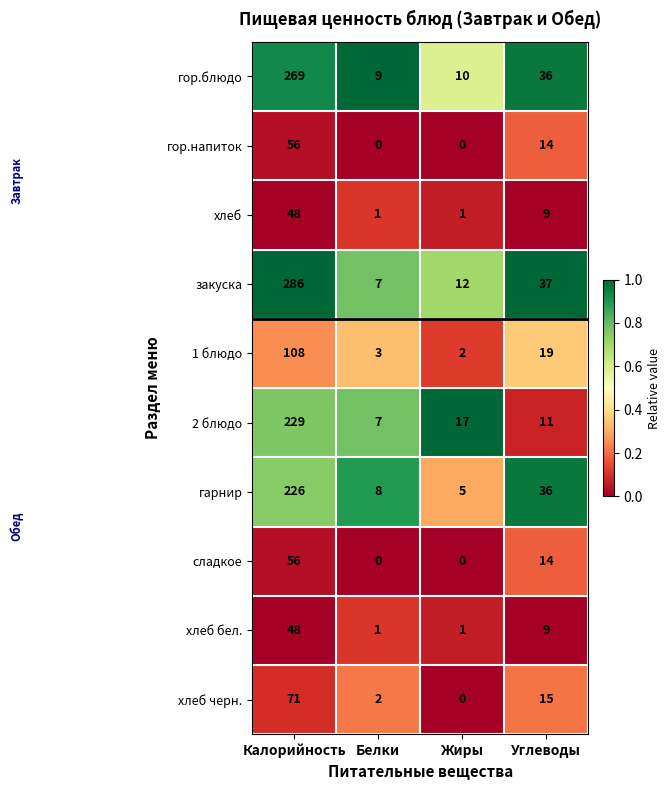

Which series has the widest spread of values?

закуска